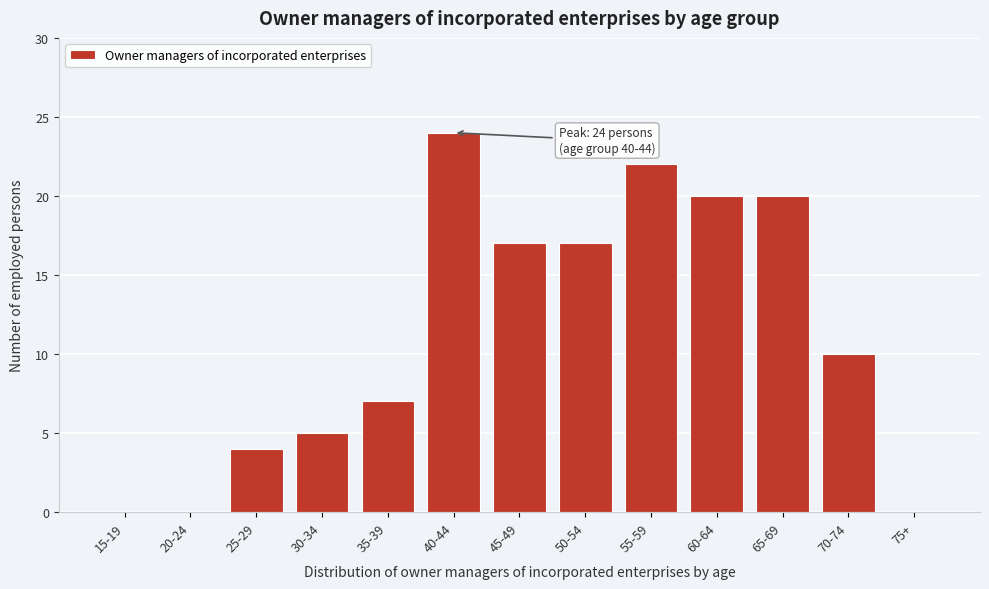

Reading left to right, what are all the values shown in this chart?

15-19=0	20-24=0	25-29=4	30-34=5	35-39=7	40-44=24	45-49=17	50-54=17	55-59=22	60-64=20	65-69=20	70-74=10	75+=0